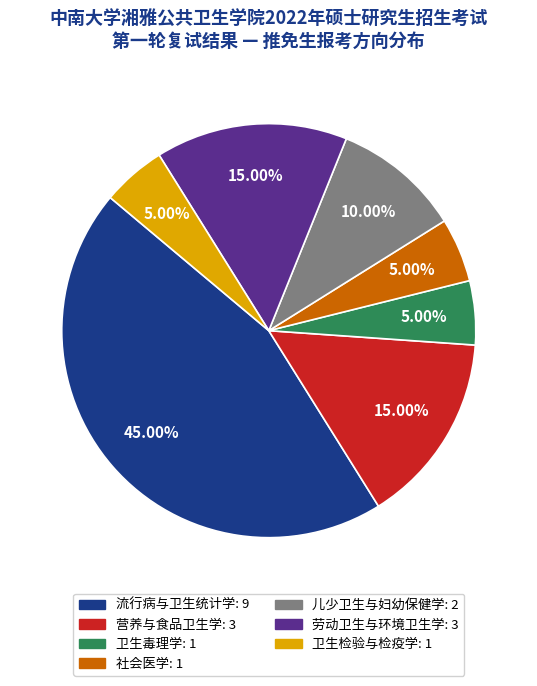

Which category has the biggest portion of the pie?

流行病与卫生统计学